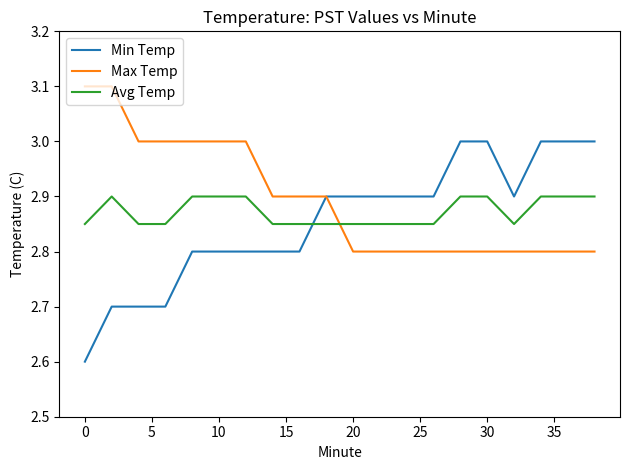

At how many categories does at least one series exceed 2?

20